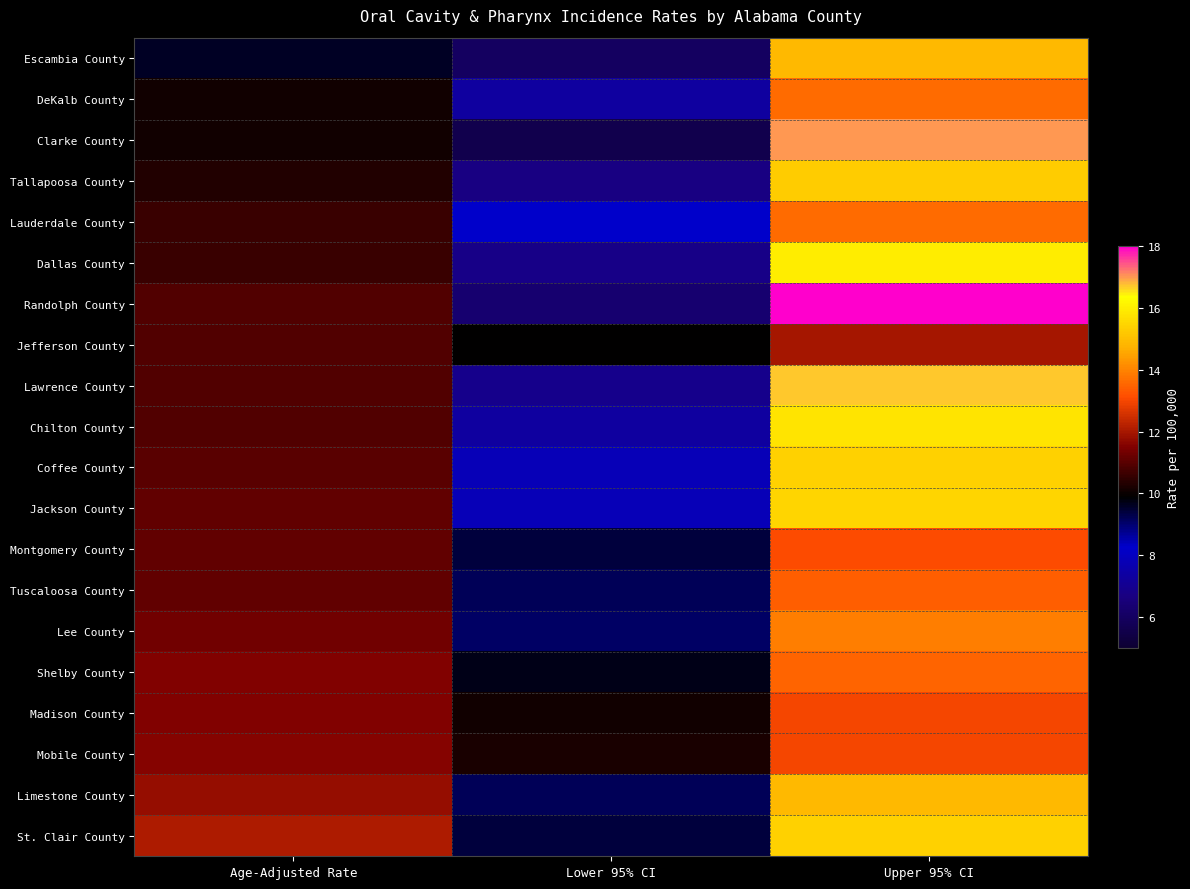

What is the difference between the highest and lowest values at Age-Adjusted Rate?

2.5